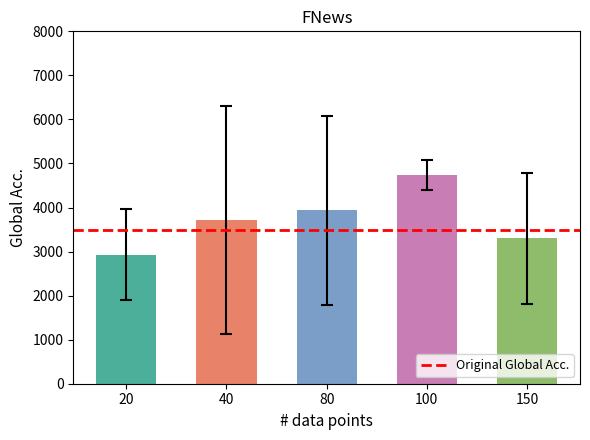

Reading left to right, extract all data points from this chart.

20=2929.0	40=3718.1	80=3934.9	100=4736.2	150=3301.3